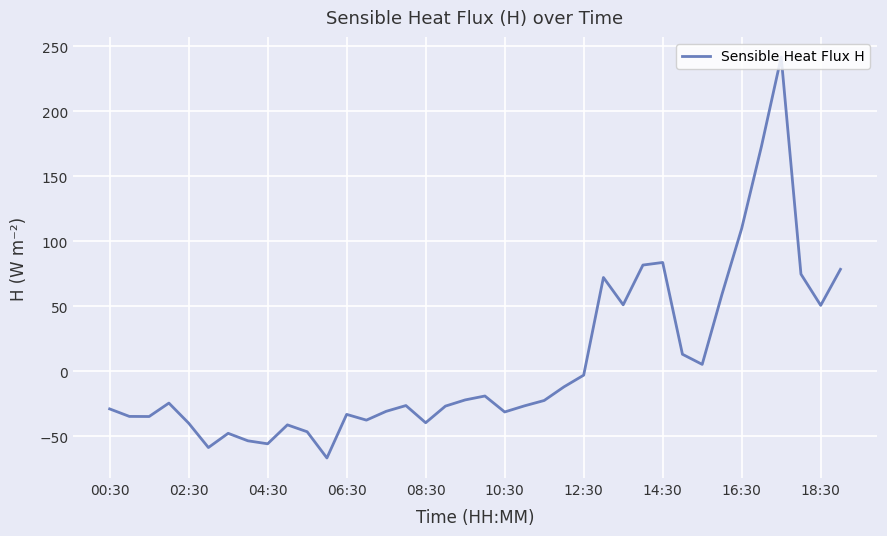

What is the difference between the maximum and minimum values?

308.6